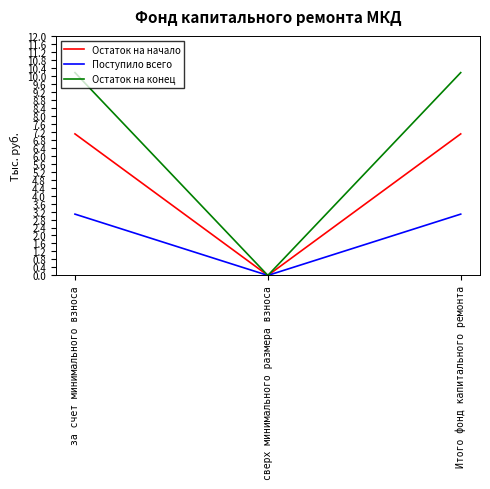

Which series has the largest total across all categories?

Остаток на конец